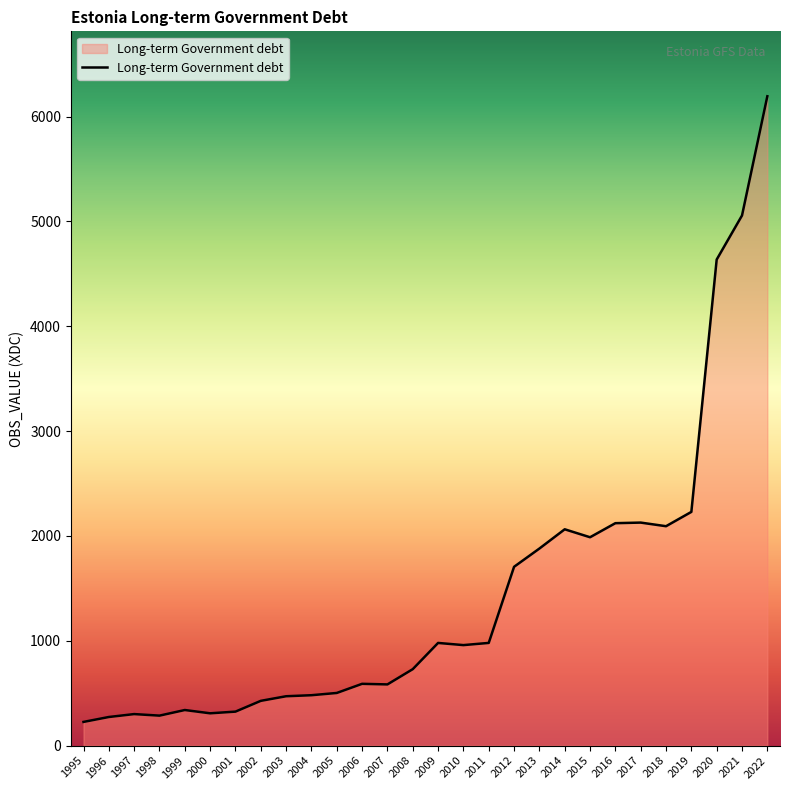

Is it true that the value at 1997 is 300.7?

True